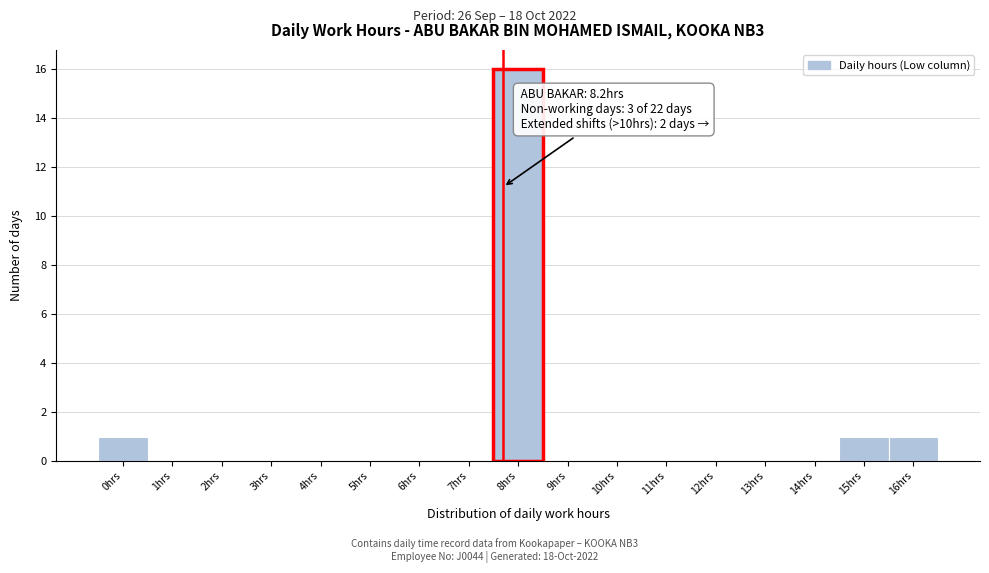

Reading right to left, transcribe all the data shown in this chart.

16hrs=1	15hrs=1	14hrs=0	13hrs=0	12hrs=0	11hrs=0	10hrs=0	9hrs=0	8hrs=16	7hrs=0	6hrs=0	5hrs=0	4hrs=0	3hrs=0	2hrs=0	1hrs=0	0hrs=1